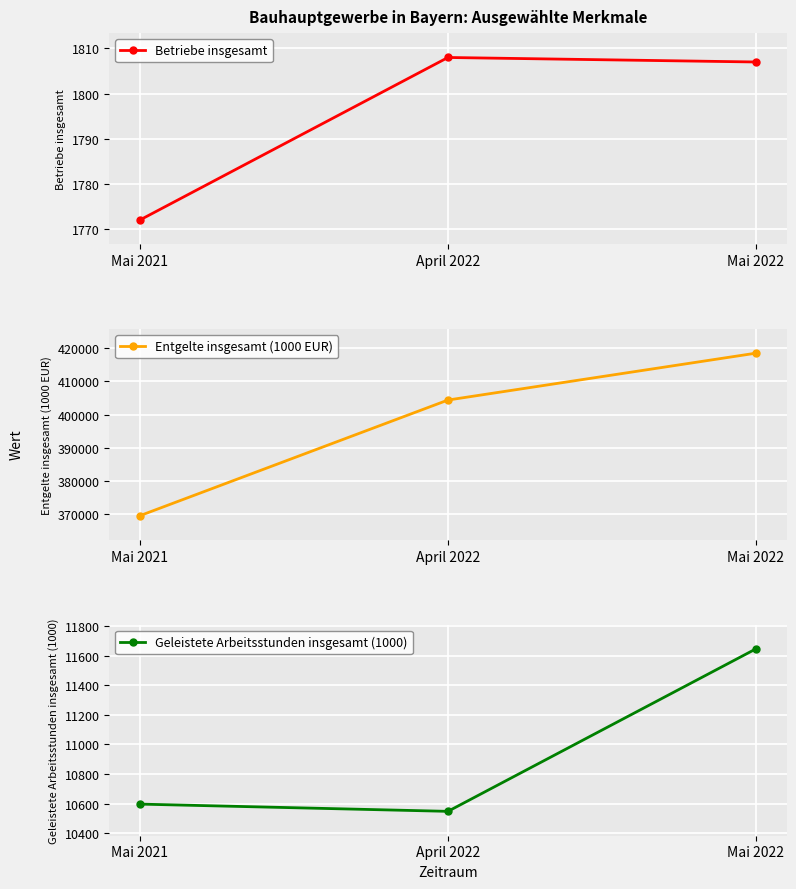

List the labels in order of Betriebe insgesamt value, largest first.

April 2022, Mai 2022, Mai 2021